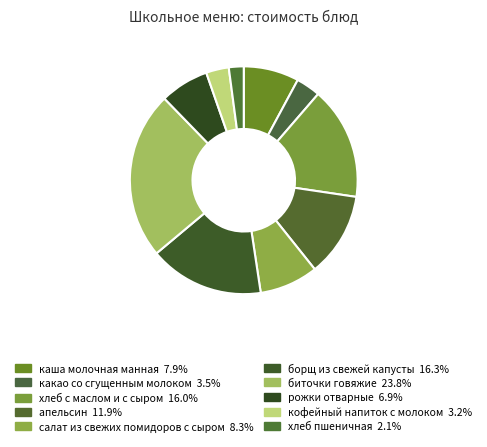

Which slice is the smallest?

хлеб пшеничная